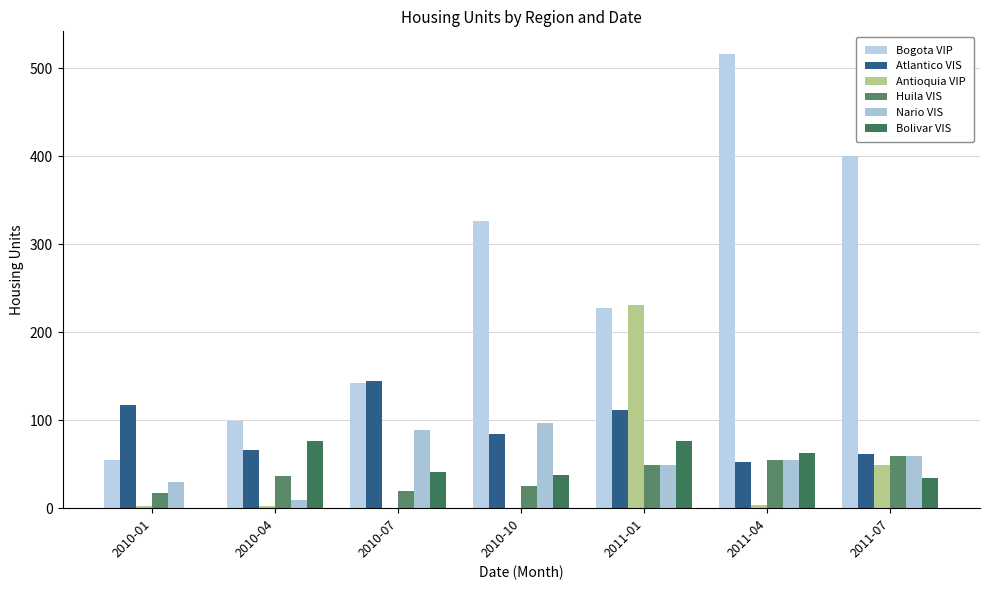

Which series has the widest spread of values?

Bogota VIP